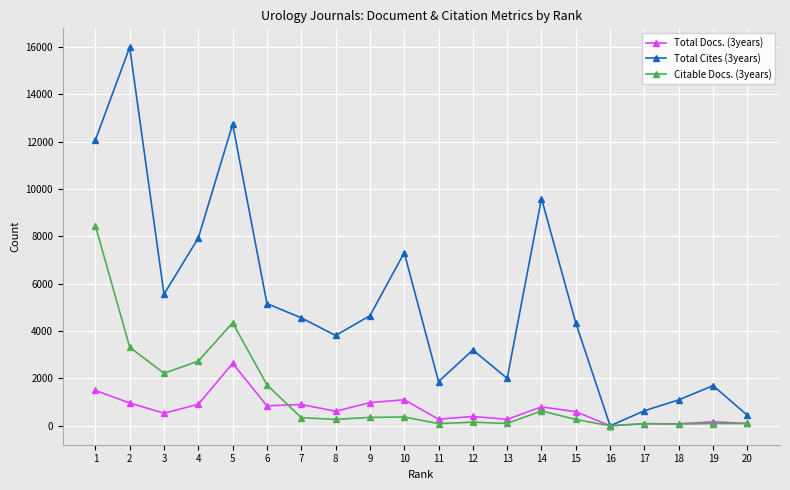

Which series has the largest range (max minus min)?

Total Cites (3years)